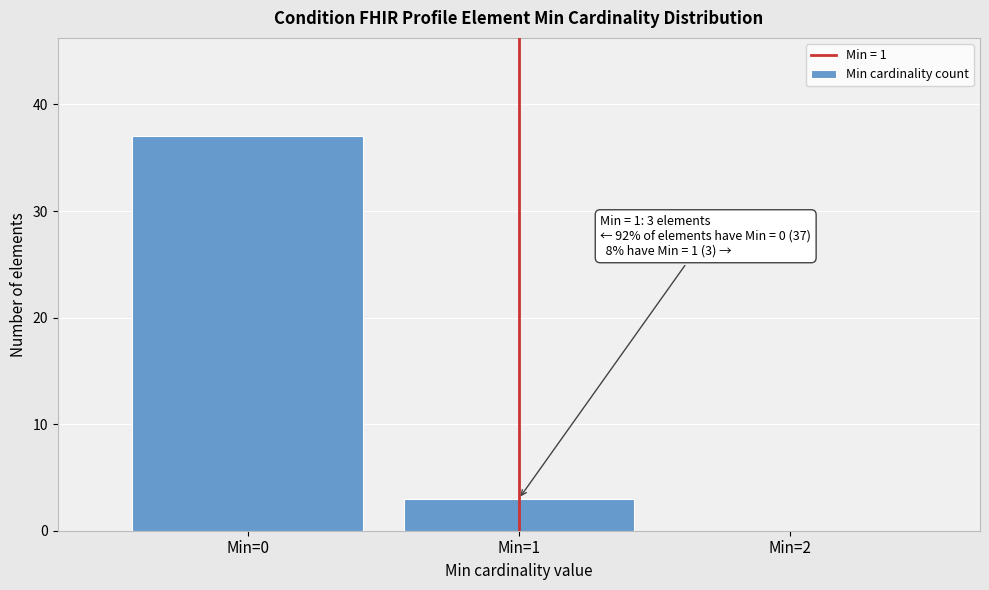

Over which range of the x-axis is the bar tallest?

-0.5 to 0.5